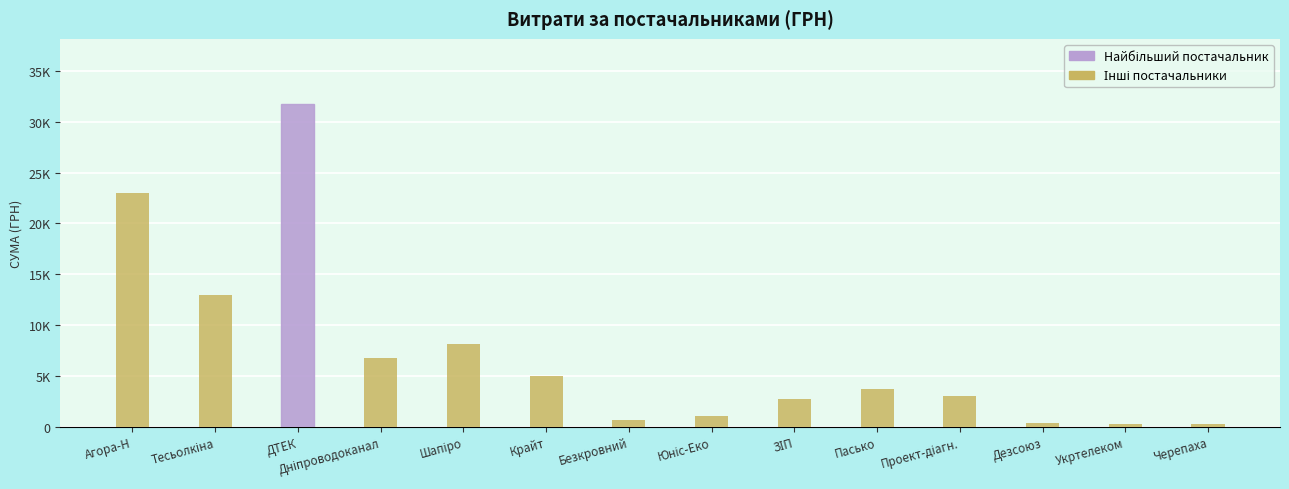

What is the label of the 14th bar from the right?

Агора-Н